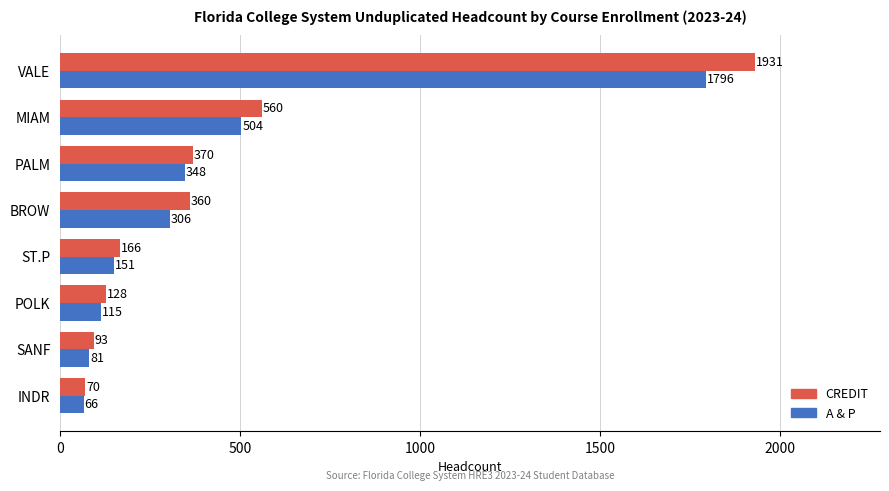

What is the difference between the CREDIT values at POLK and BROW?

232